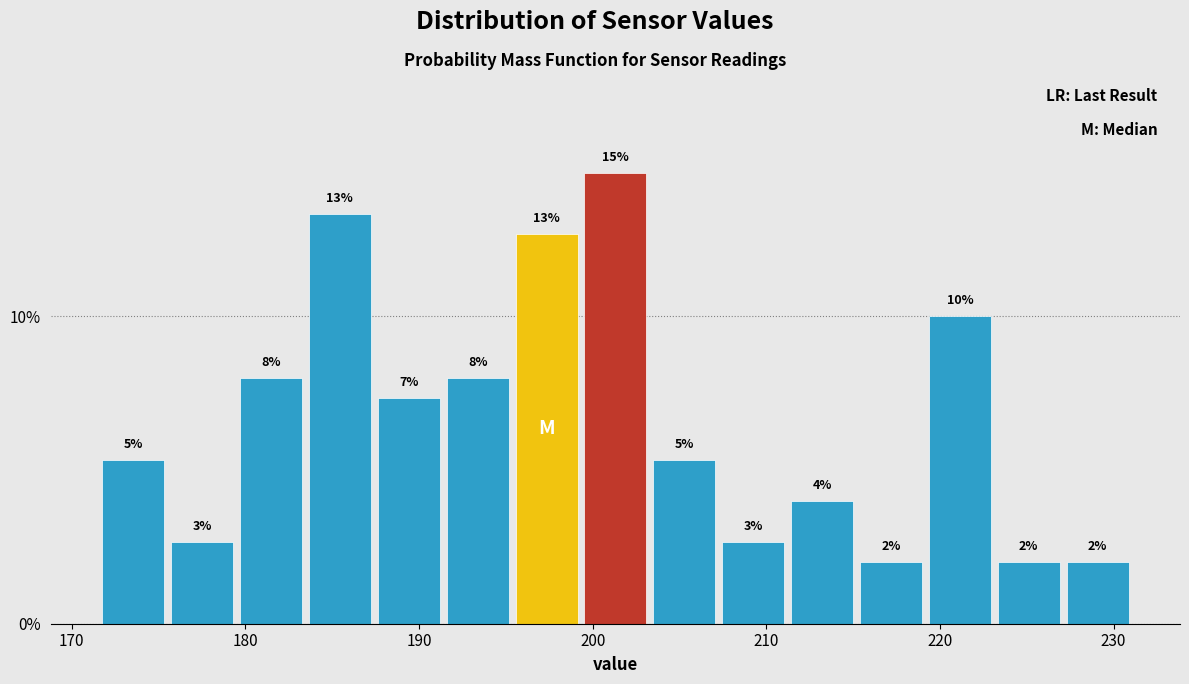

Around what value on the x-axis is the tallest bar? Give the approximate position of its centre, as read against the axis.

201